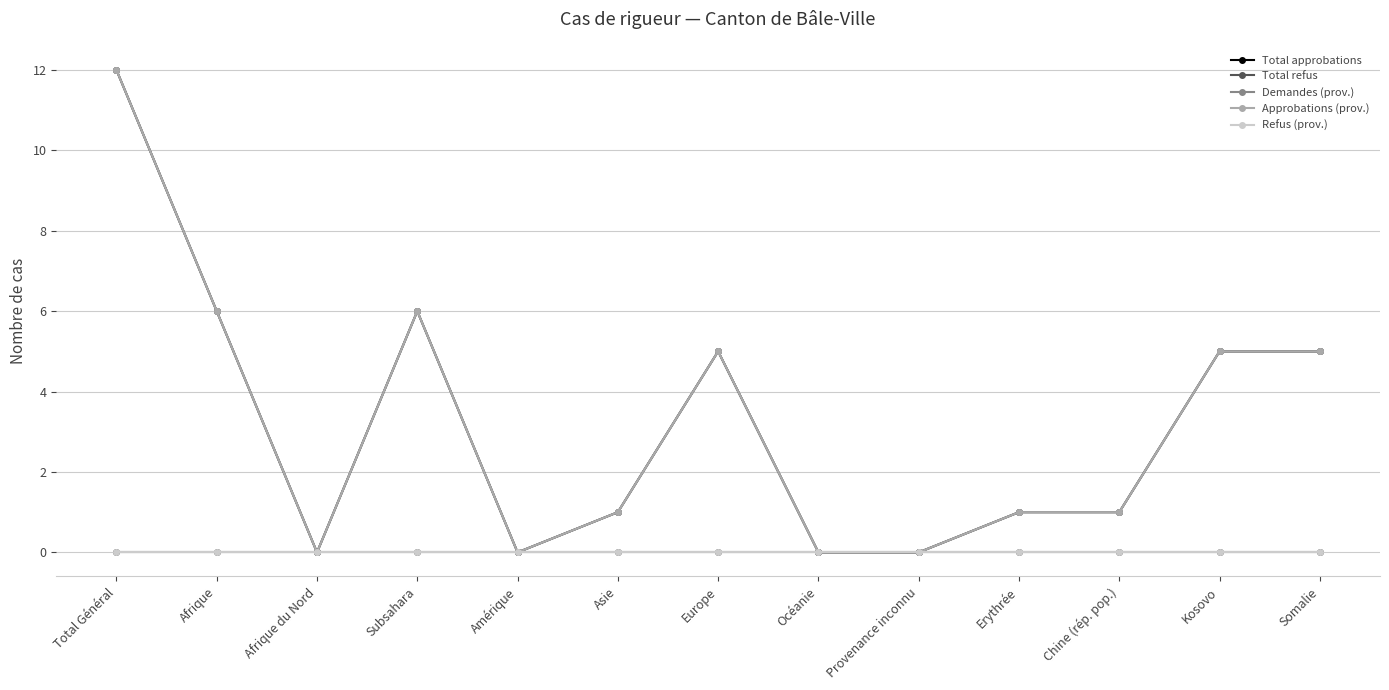

True or false: Total refus has more than 1 points higher than both neighbors.

False